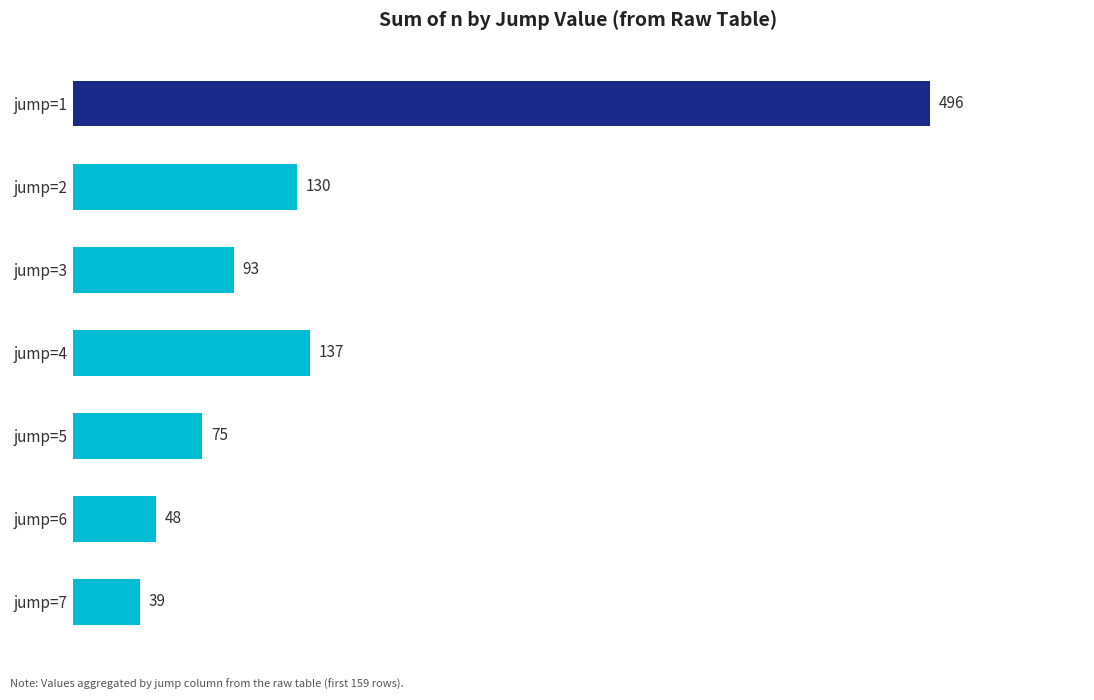

What is the greatest value displayed?

496